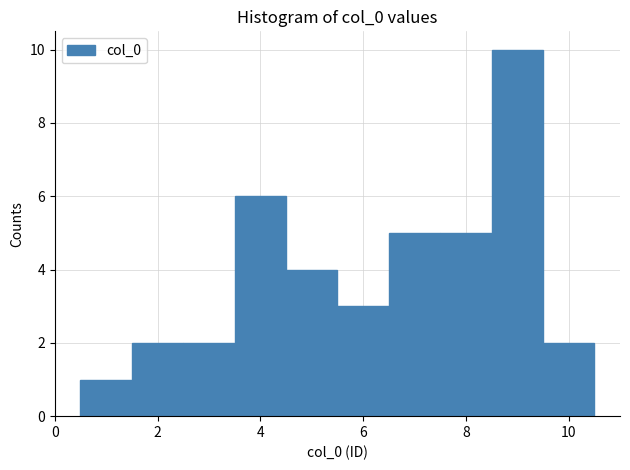

Which range on the x-axis has the tallest bar?

8.5 to 9.5